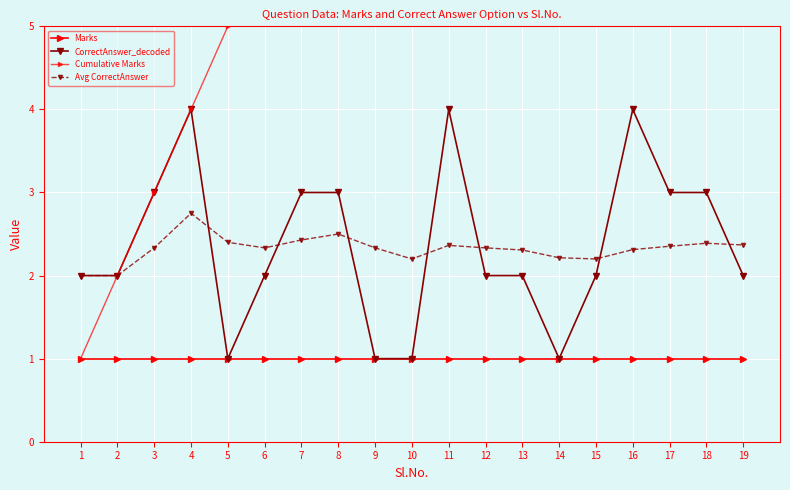

Is this an area chart (filled region under the line)?

No